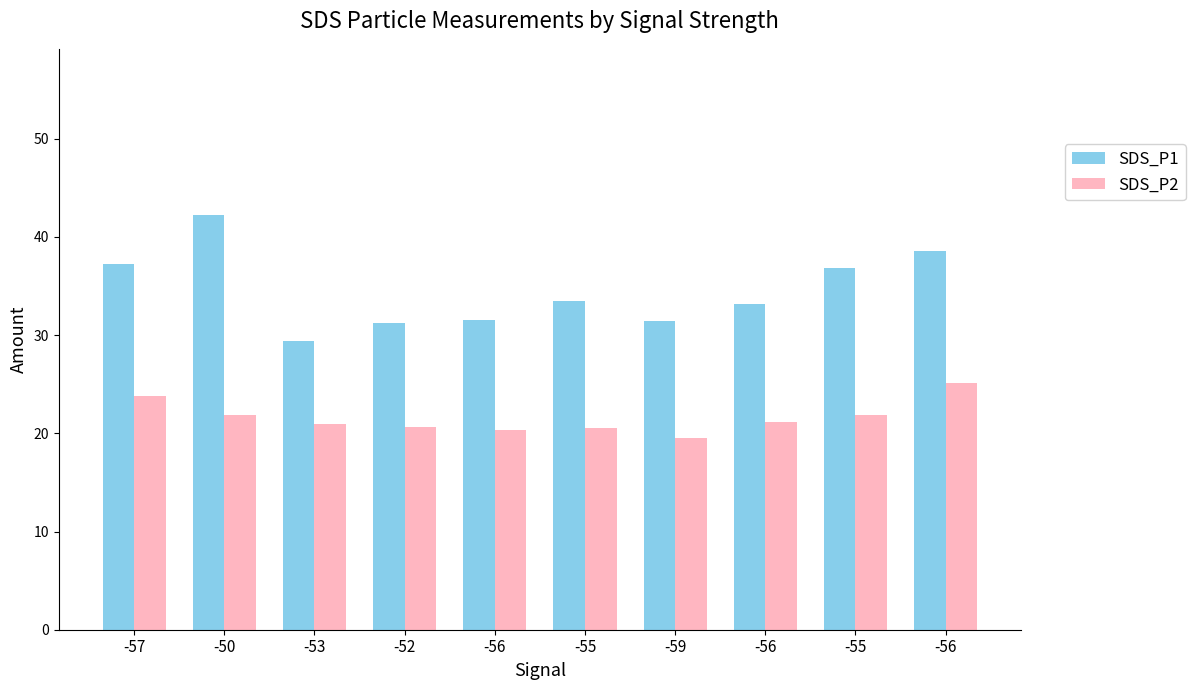

The value of SDS_P1 at -52 is 31.2. True or false?

True